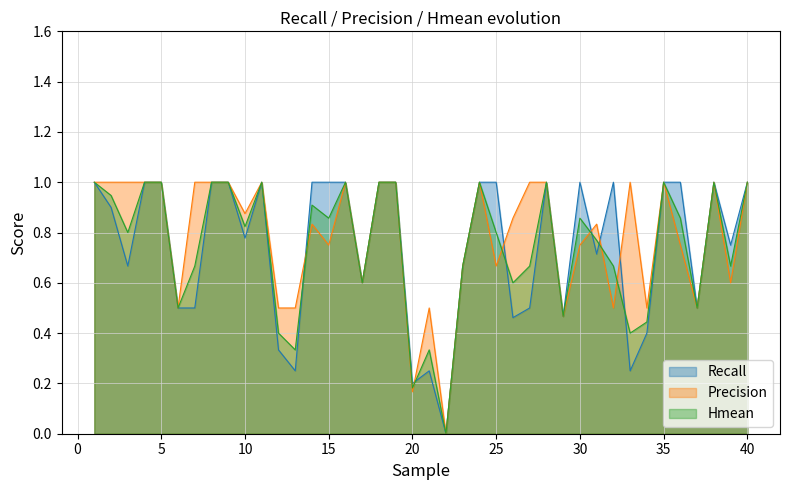

Reading left to right, transcribe all the data shown in this chart.

Recall: 1.0	0.9	0.7	1.0	1.0	0.5	0.5	1.0	1.0	0.8	1.0	0.3	0.2	1.0	1.0	1.0	0.6	1.0	1.0	0.2	0.2	0.0	0.7	1.0	1.0	0.5	0.5	1.0	0.5	1.0	0.7	1.0	0.2	0.4	1.0	1.0	0.5	1.0	0.8	1.0
Precision: 1.0	1.0	1.0	1.0	1.0	0.5	1.0	1.0	1.0	0.9	1.0	0.5	0.5	0.8	0.8	1.0	0.6	1.0	1.0	0.2	0.5	0.0	0.7	1.0	0.7	0.9	1.0	1.0	0.5	0.8	0.8	0.5	1.0	0.5	1.0	0.8	0.5	1.0	0.6	1.0
Hmean: 1.0	0.9	0.8	1.0	1.0	0.5	0.7	1.0	1.0	0.8	1.0	0.4	0.3	0.9	0.9	1.0	0.6	1.0	1.0	0.2	0.3	0.0	0.7	1.0	0.8	0.6	0.7	1.0	0.5	0.9	0.8	0.7	0.4	0.4	1.0	0.9	0.5	1.0	0.7	1.0